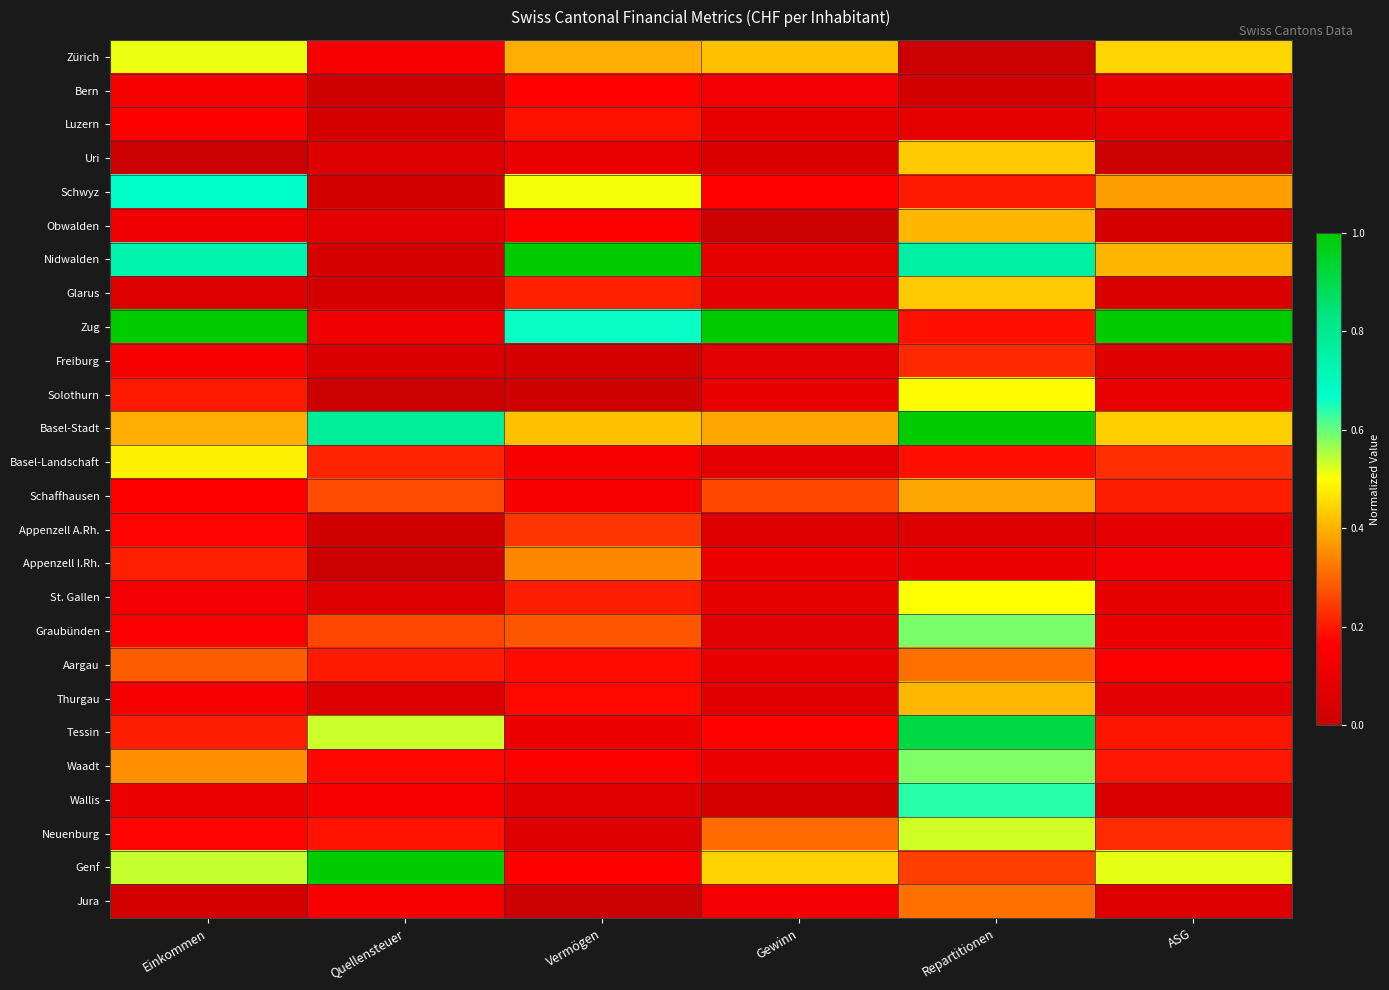

Reading left to right, extract all data points from this chart.

Zürich: Einkommen=0.5	Quellensteuer=0.1	Vermögen=0.4	Gewinn=0.4	Repartitionen=0.0	ASG=0.4
Bern: Einkommen=0.1	Quellensteuer=0.0	Vermögen=0.2	Gewinn=0.1	Repartitionen=0.0	ASG=0.1
Luzern: Einkommen=0.2	Quellensteuer=0.0	Vermögen=0.2	Gewinn=0.1	Repartitionen=0.1	ASG=0.1
Uri: Einkommen=0.0	Quellensteuer=0.1	Vermögen=0.1	Gewinn=0.0	Repartitionen=0.4	ASG=0.0
Schwyz: Einkommen=0.7	Quellensteuer=0.0	Vermögen=0.5	Gewinn=0.2	Repartitionen=0.2	ASG=0.4
Obwalden: Einkommen=0.1	Quellensteuer=0.1	Vermögen=0.2	Gewinn=0.0	Repartitionen=0.4	ASG=0.0
Nidwalden: Einkommen=0.7	Quellensteuer=0.0	Vermögen=1.0	Gewinn=0.1	Repartitionen=0.8	ASG=0.4
Glarus: Einkommen=0.1	Quellensteuer=0.0	Vermögen=0.2	Gewinn=0.1	Repartitionen=0.4	ASG=0.1
Zug: Einkommen=1.0	Quellensteuer=0.1	Vermögen=0.7	Gewinn=1.0	Repartitionen=0.2	ASG=1.0
Freiburg: Einkommen=0.1	Quellensteuer=0.0	Vermögen=0.0	Gewinn=0.1	Repartitionen=0.2	ASG=0.1
Solothurn: Einkommen=0.2	Quellensteuer=0.0	Vermögen=0.0	Gewinn=0.1	Repartitionen=0.5	ASG=0.1
Basel-Stadt: Einkommen=0.4	Quellensteuer=0.8	Vermögen=0.4	Gewinn=0.4	Repartitionen=1.0	ASG=0.4
Basel-Landschaft: Einkommen=0.5	Quellensteuer=0.2	Vermögen=0.1	Gewinn=0.1	Repartitionen=0.2	ASG=0.2
Schaffhausen: Einkommen=0.2	Quellensteuer=0.3	Vermögen=0.1	Gewinn=0.3	Repartitionen=0.4	ASG=0.2
Appenzell A.Rh.: Einkommen=0.2	Quellensteuer=0.0	Vermögen=0.2	Gewinn=0.1	Repartitionen=0.1	ASG=0.1
Appenzell I.Rh.: Einkommen=0.2	Quellensteuer=0.0	Vermögen=0.3	Gewinn=0.1	Repartitionen=0.1	ASG=0.1
St. Gallen: Einkommen=0.1	Quellensteuer=0.1	Vermögen=0.2	Gewinn=0.1	Repartitionen=0.5	ASG=0.1
Graubünden: Einkommen=0.2	Quellensteuer=0.3	Vermögen=0.3	Gewinn=0.1	Repartitionen=0.6	ASG=0.1
Aargau: Einkommen=0.3	Quellensteuer=0.2	Vermögen=0.2	Gewinn=0.1	Repartitionen=0.3	ASG=0.2
Thurgau: Einkommen=0.1	Quellensteuer=0.1	Vermögen=0.2	Gewinn=0.1	Repartitionen=0.4	ASG=0.1
Tessin: Einkommen=0.2	Quellensteuer=0.5	Vermögen=0.1	Gewinn=0.2	Repartitionen=0.9	ASG=0.2
Waadt: Einkommen=0.4	Quellensteuer=0.2	Vermögen=0.2	Gewinn=0.1	Repartitionen=0.6	ASG=0.2
Wallis: Einkommen=0.1	Quellensteuer=0.1	Vermögen=0.1	Gewinn=0.0	Repartitionen=0.6	ASG=0.0
Neuenburg: Einkommen=0.2	Quellensteuer=0.2	Vermögen=0.1	Gewinn=0.3	Repartitionen=0.5	ASG=0.2
Genf: Einkommen=0.5	Quellensteuer=1.0	Vermögen=0.2	Gewinn=0.4	Repartitionen=0.2	ASG=0.5
Jura: Einkommen=0.0	Quellensteuer=0.1	Vermögen=0.0	Gewinn=0.1	Repartitionen=0.3	ASG=0.1